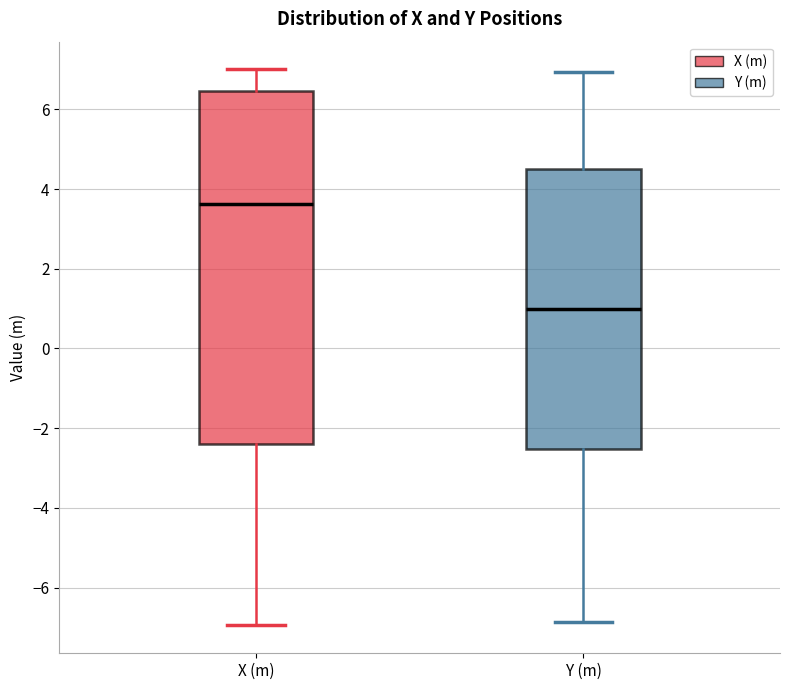

Which box is the tallest, from its lower edge to its upper edge?

X (m)